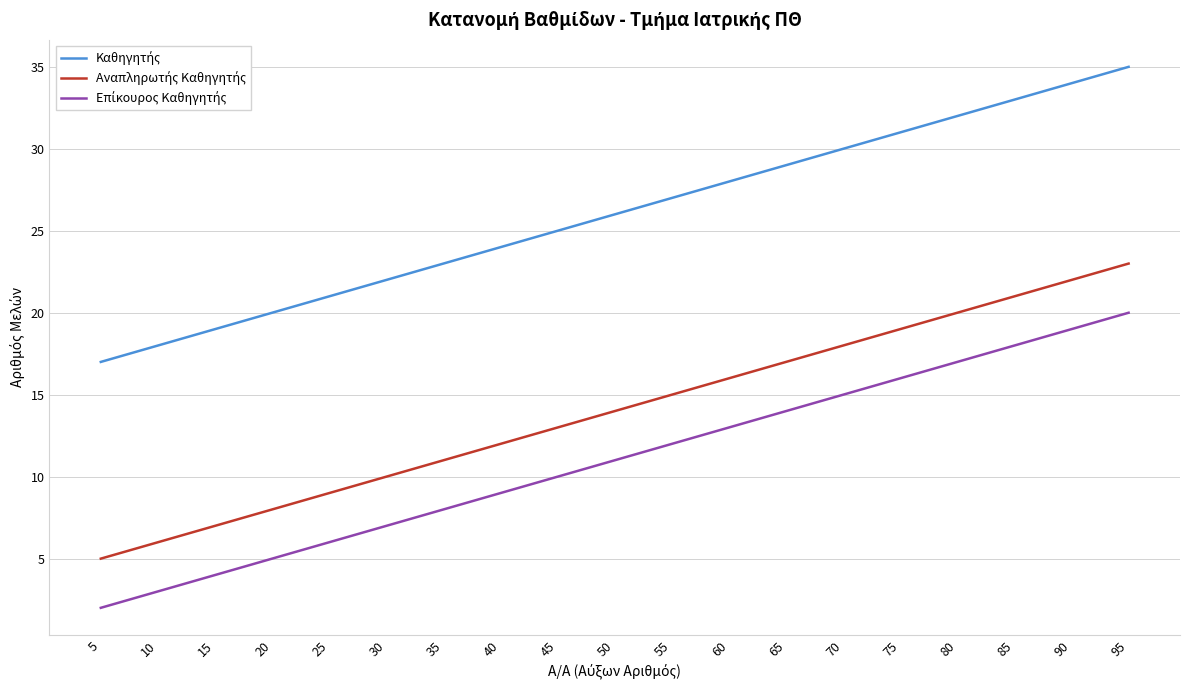

At which category is the sum across all series the highest?

95